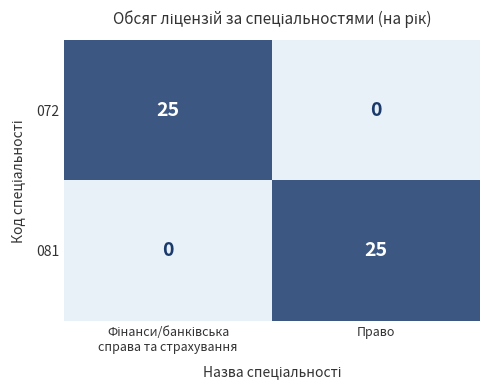

Is it true that 072 equals 0 at Право?

True